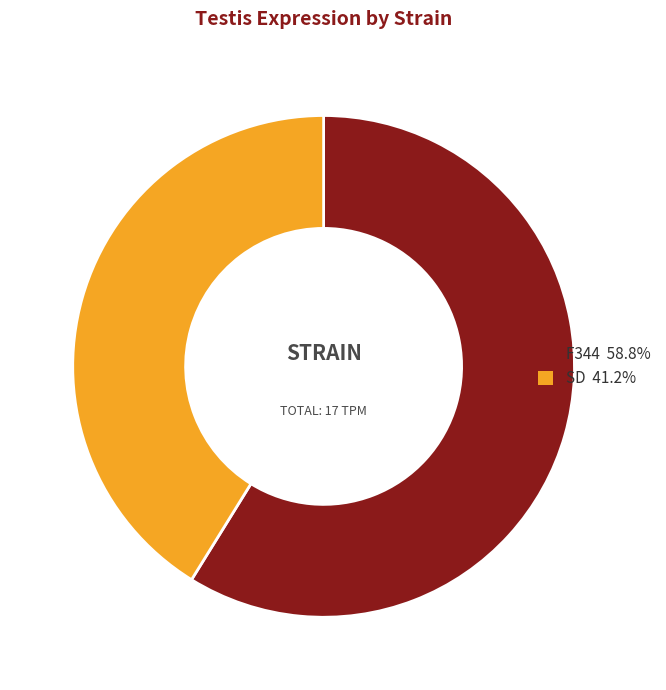

Combined, do F344 58.8% and SD 41.2% account for over 50%?

Yes